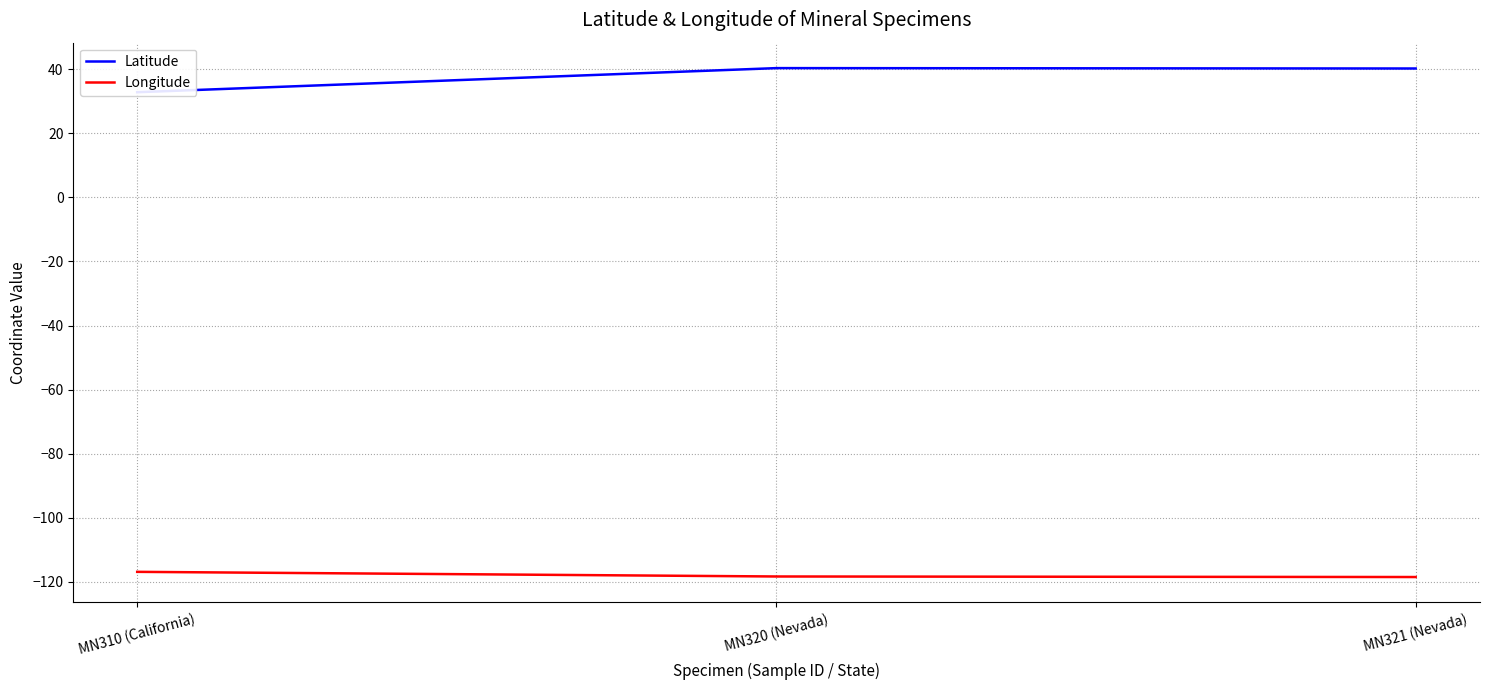

Between MN321 (Nevada) and MN310 (California), which is larger?

MN321 (Nevada)